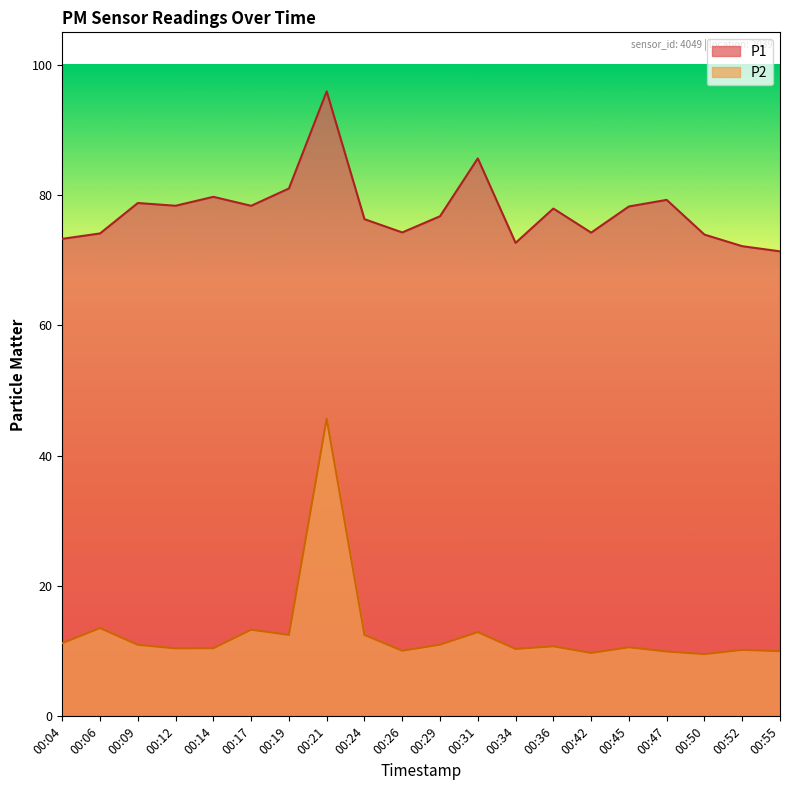

Reading right to left, transcribe all the data shown in this chart.

P1: 71.4	72.2	74.0	79.3	78.3	74.2	78.0	72.7	85.7	76.8	74.3	76.3	95.9	81.0	78.4	79.8	78.4	78.8	74.1	73.3
P2: 10.0	10.2	9.6	9.9	10.6	9.7	10.8	10.3	12.9	11.0	10.1	12.5	45.7	12.5	13.3	10.4	10.4	11.0	13.6	11.2